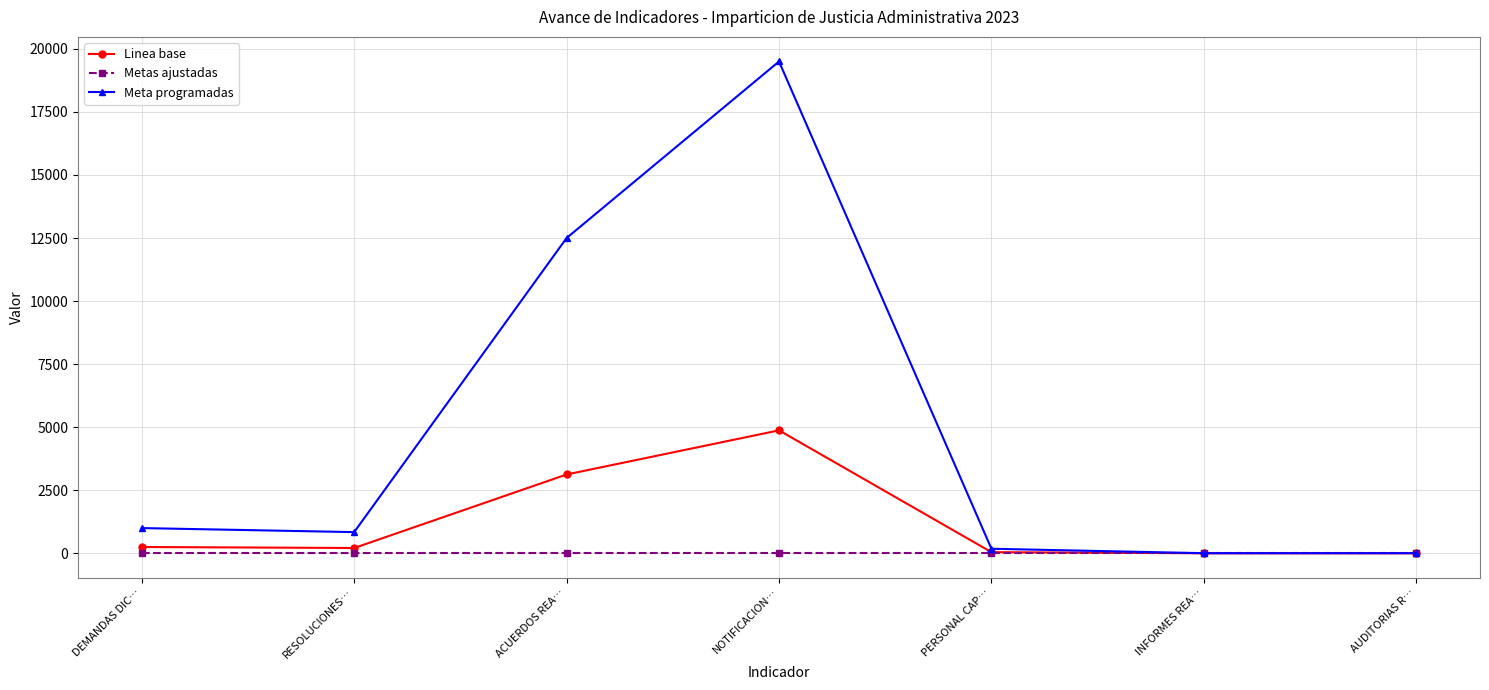

What is the value of the Linea base point at the 2nd from the left?

210